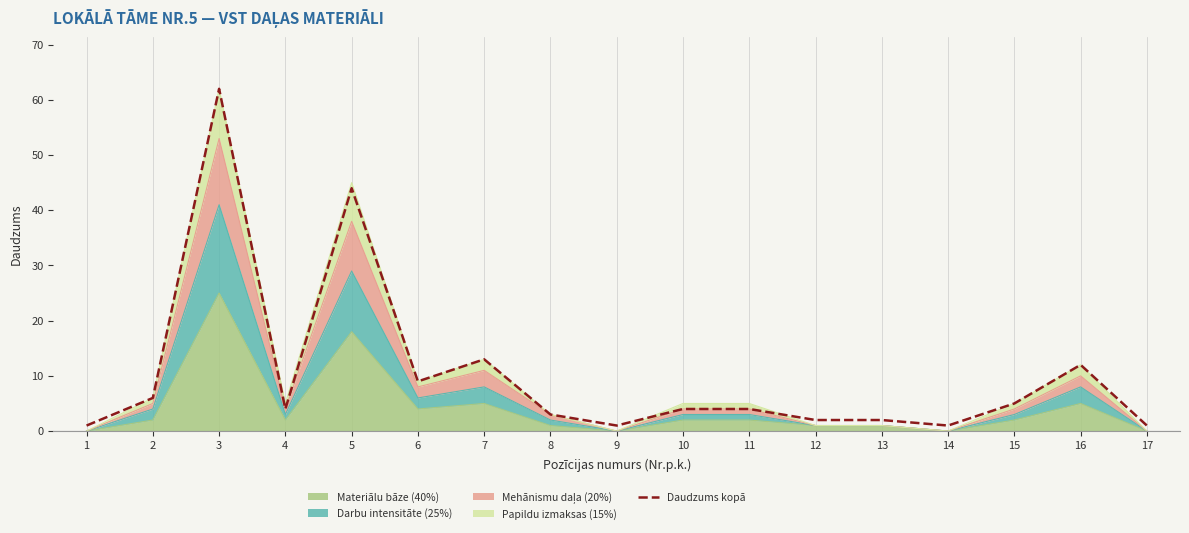

Approximately how many times larger is the value at 9 compared to 10?

0.2